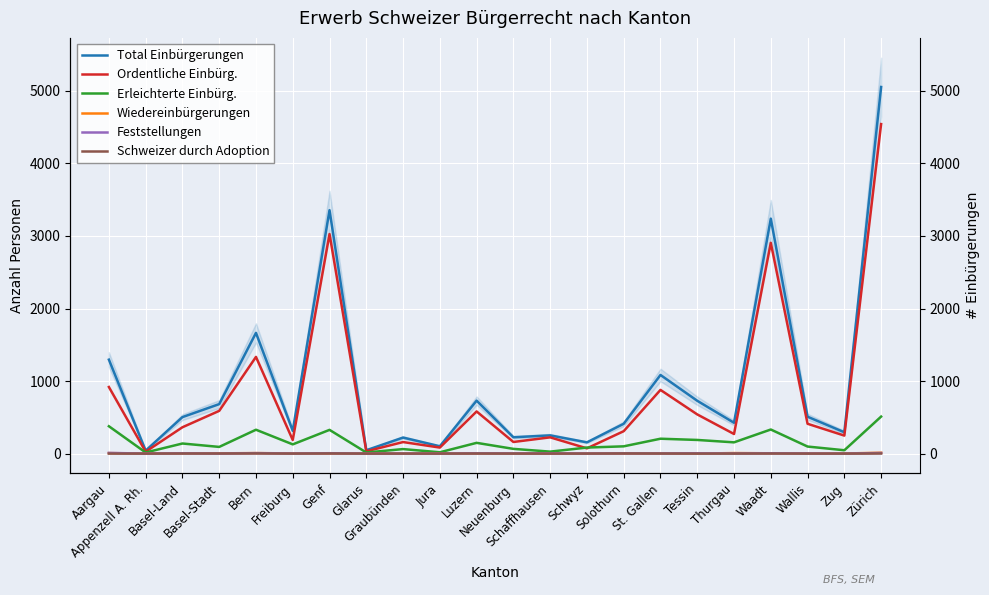

The Feststellungen series shows 3 at Genf. True or false?

False